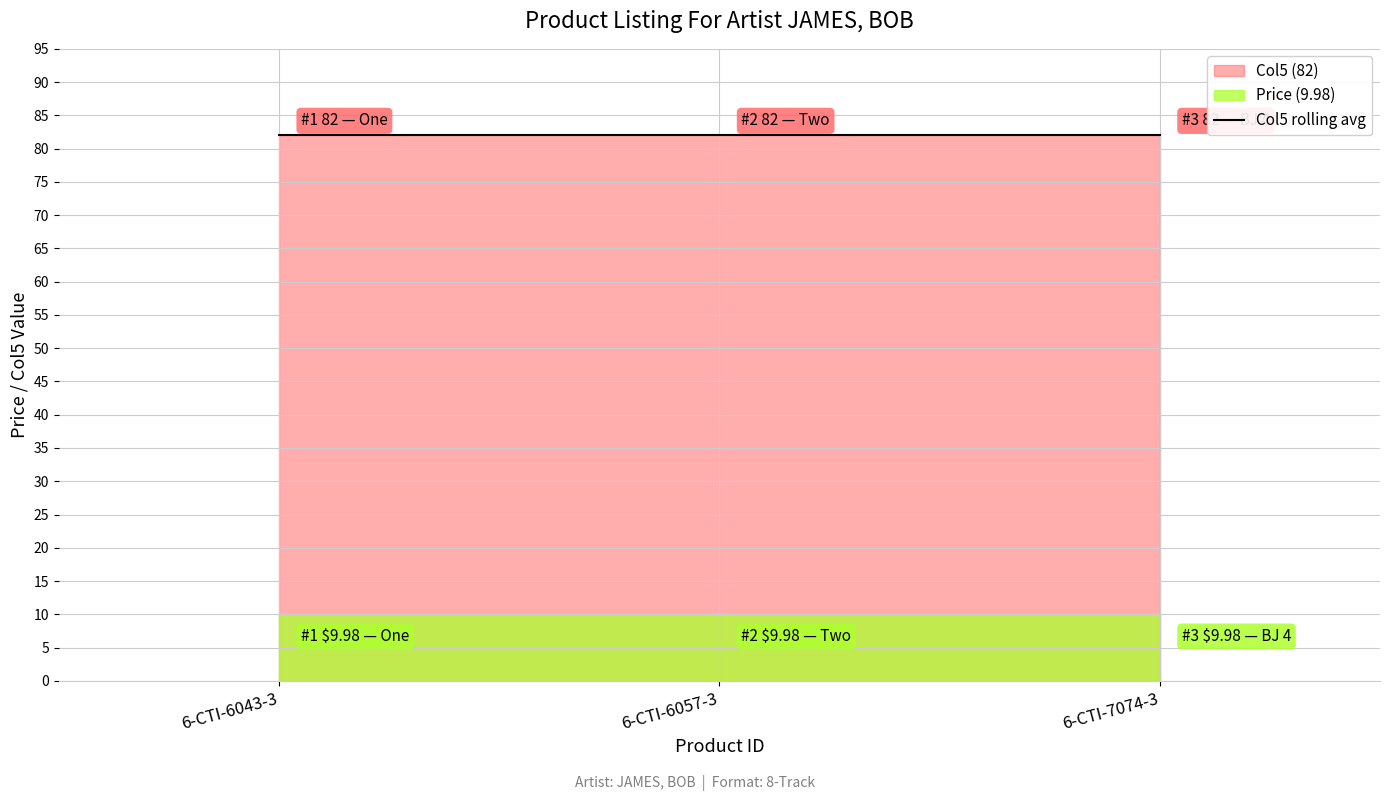

Reading right to left, extract all data points from this chart.

Price: 6-CTI-7074-3=10.0	6-CTI-6057-3=10.0	6-CTI-6043-3=10.0
Col5: 6-CTI-7074-3=82.0	6-CTI-6057-3=82.0	6-CTI-6043-3=82.0